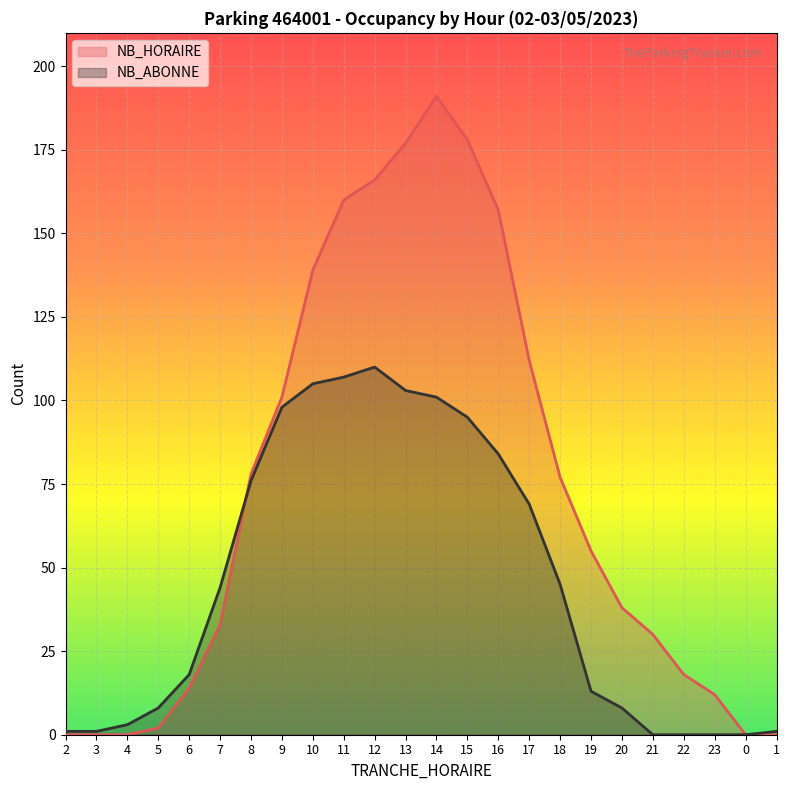

What is the label of the 11th point from the right?

15